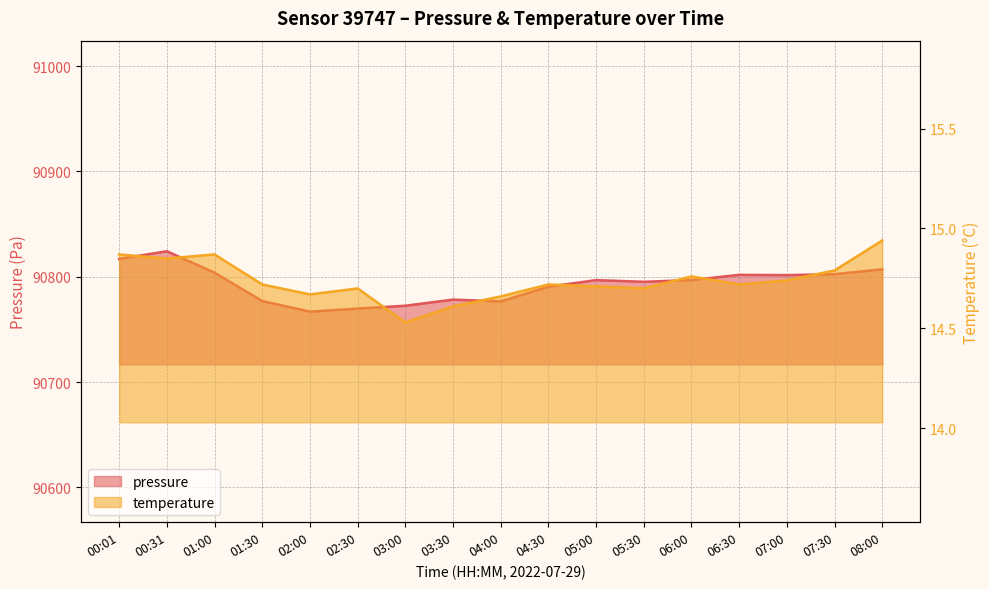

How many lines are shown in the chart?

2